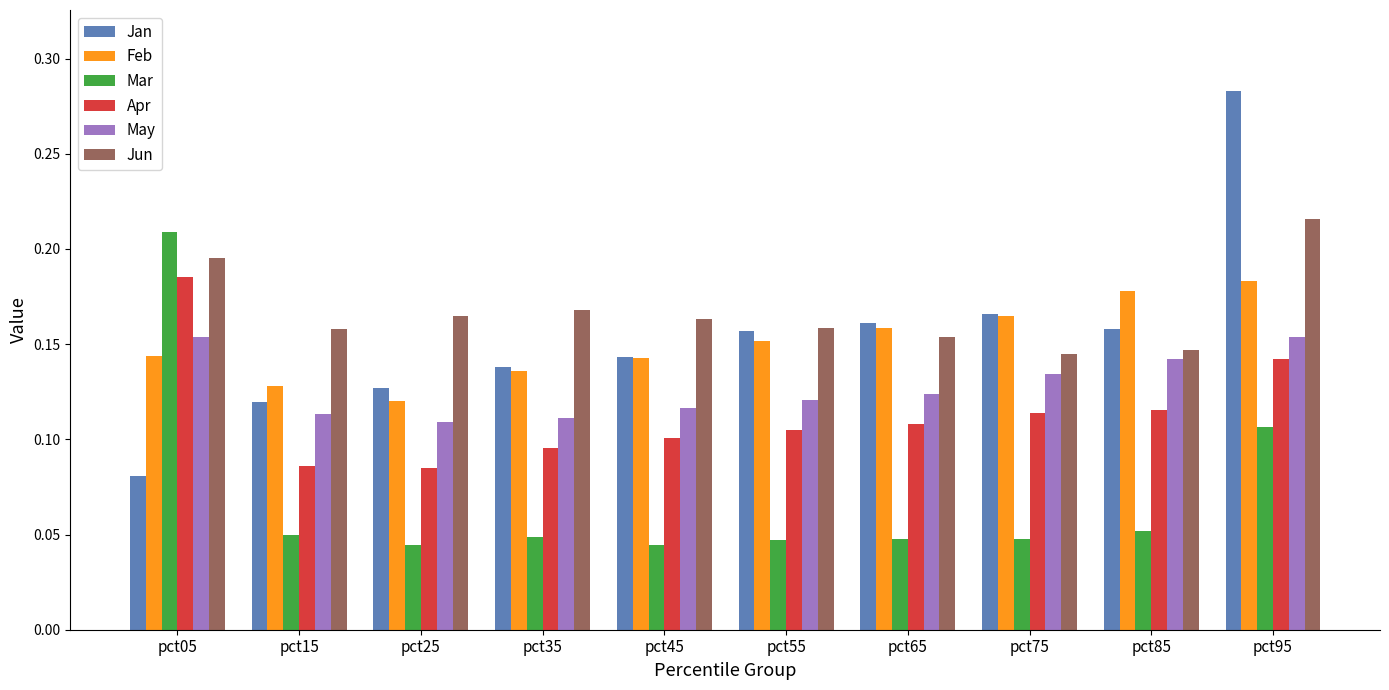

Is it true that Feb equals 0.2 at pct25?

False